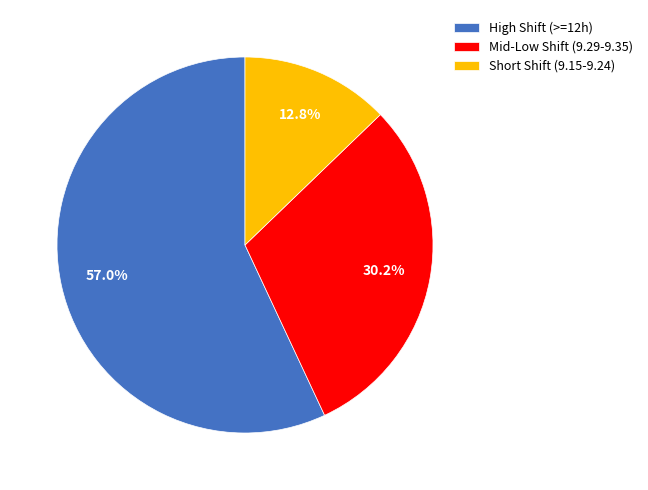

Which has a higher value, Mid-Low Shift (9.29-9.35) or High Shift (>=12h)?

High Shift (>=12h)